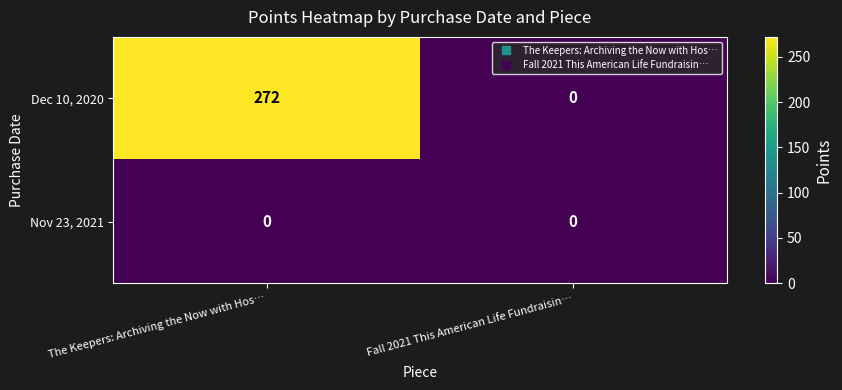

What is the approximate value of Dec 10, 2020 at The Keepers: Archiving the Now with Hos…?

272